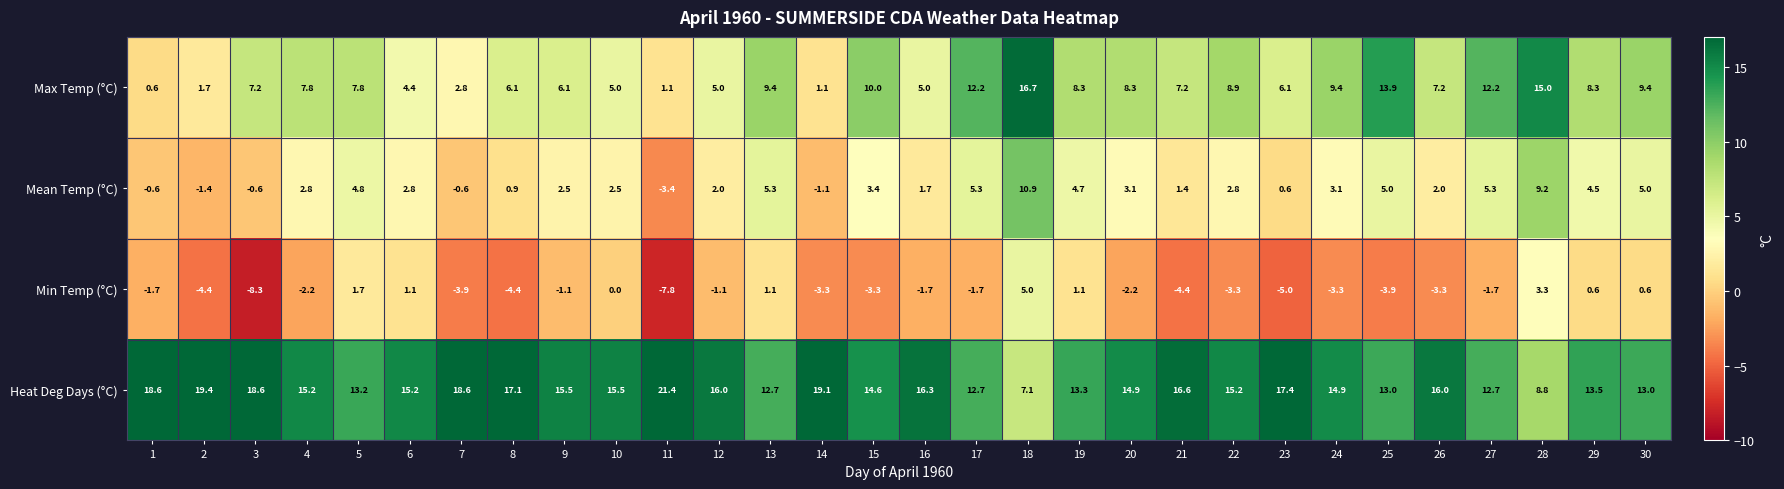

What is the spread (max minus min) of values at 3?

26.9